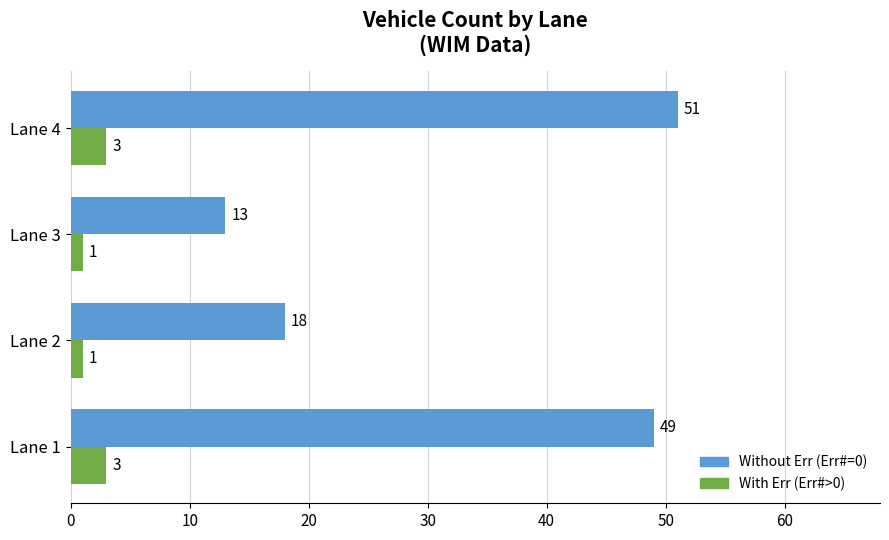

At which category is the sum across all series the highest?

Lane 4